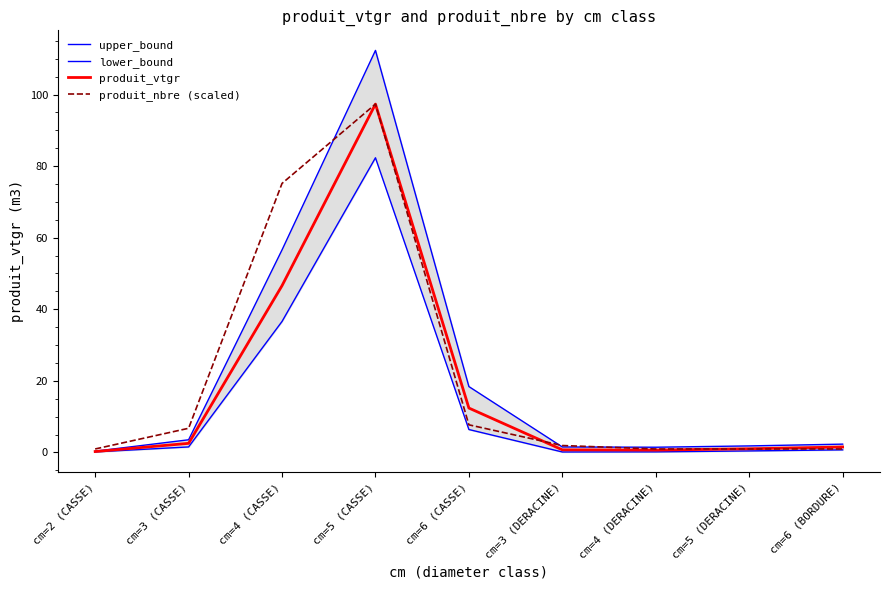

At which category is the sum across all series the highest?

cm=5 (CASSE)